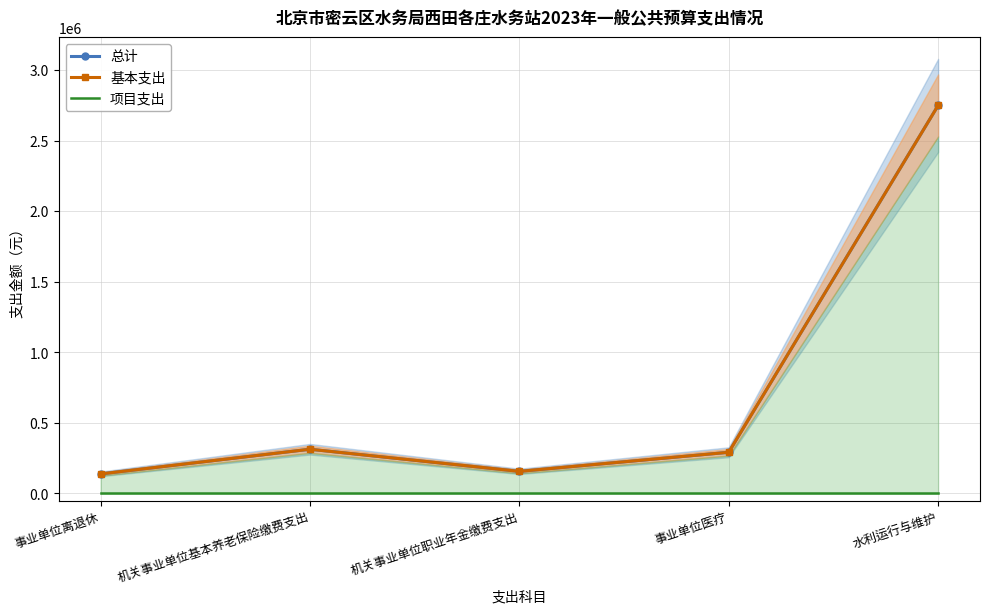

What is the label of the 5th point from the left?

水利运行与维护